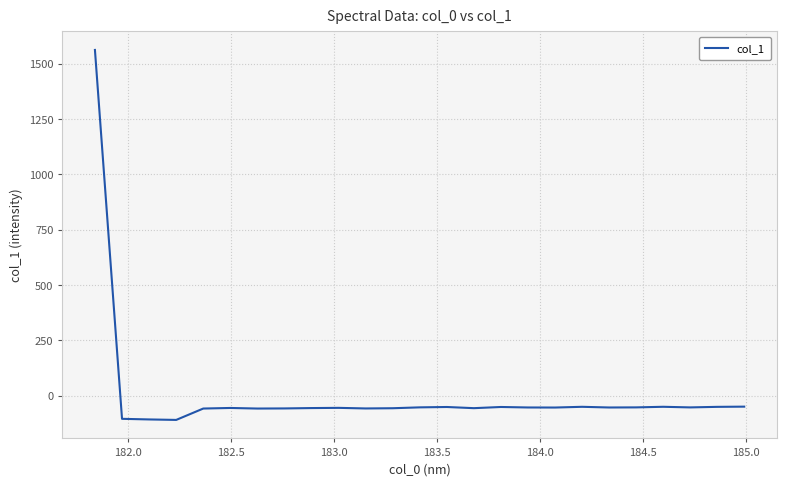

What is the maximum value shown in the chart?

1561.9